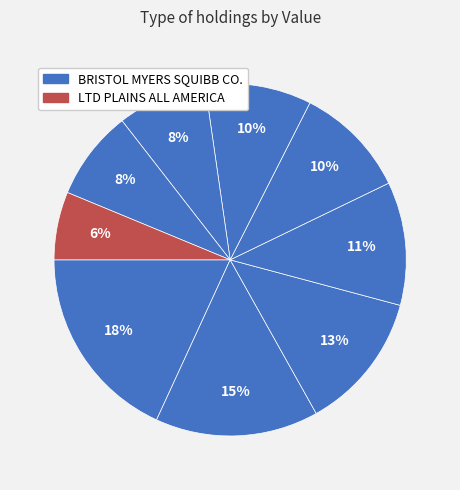

How many segments does this pie chart have?

9